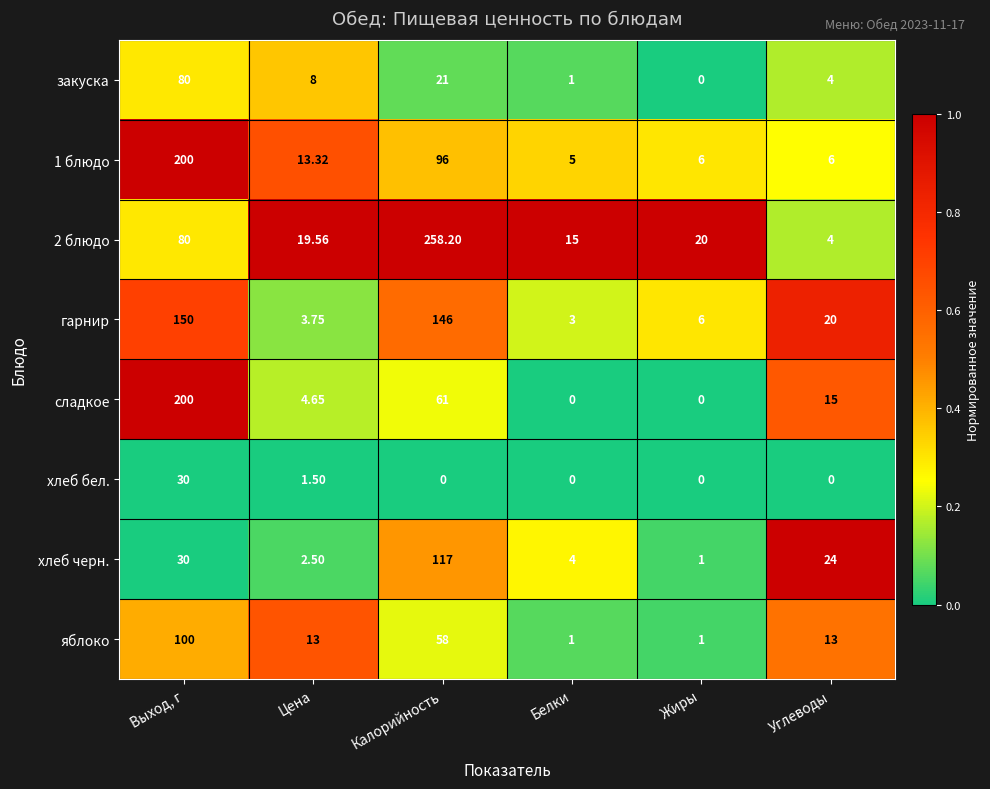

At how many categories does at least one series exceed 0?

6